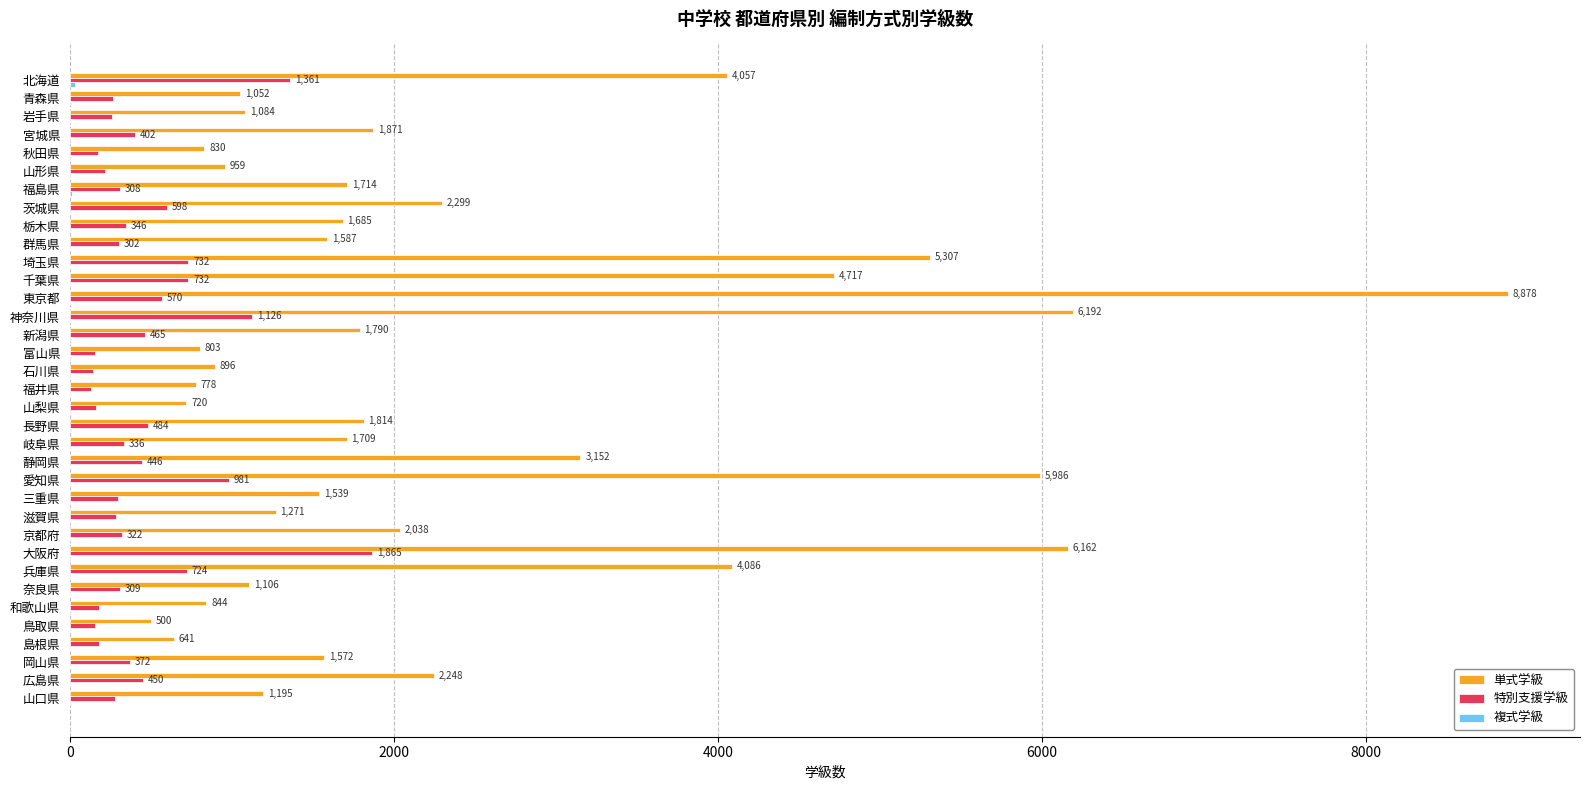

At which category is the sum across all series the highest?

東京都